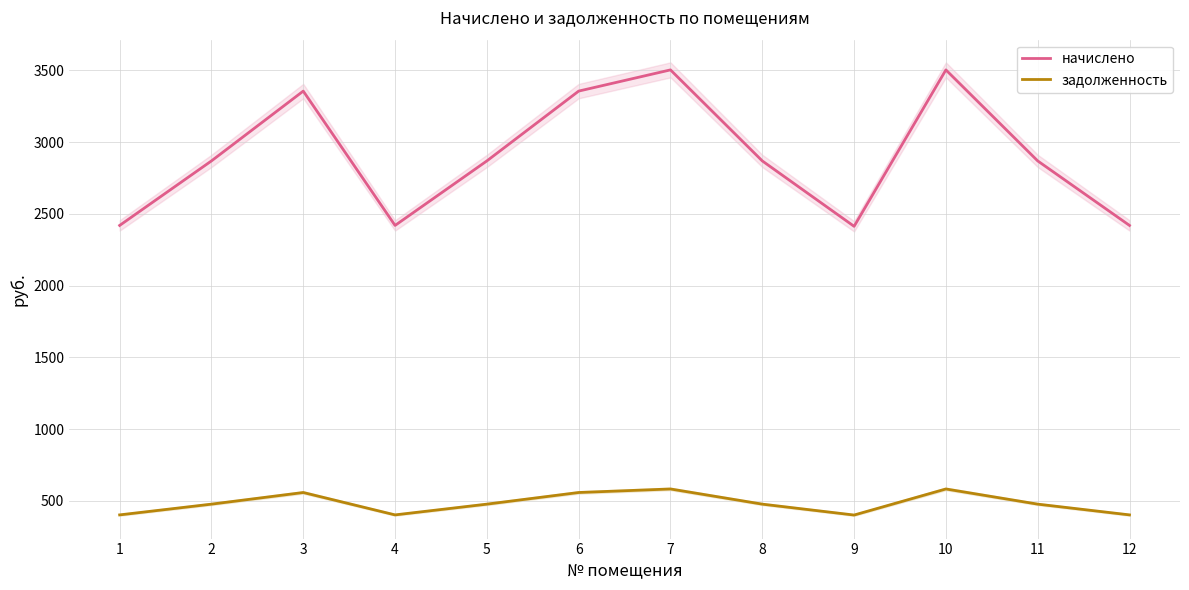

How many interior local valleys does the задолженность series have?

2